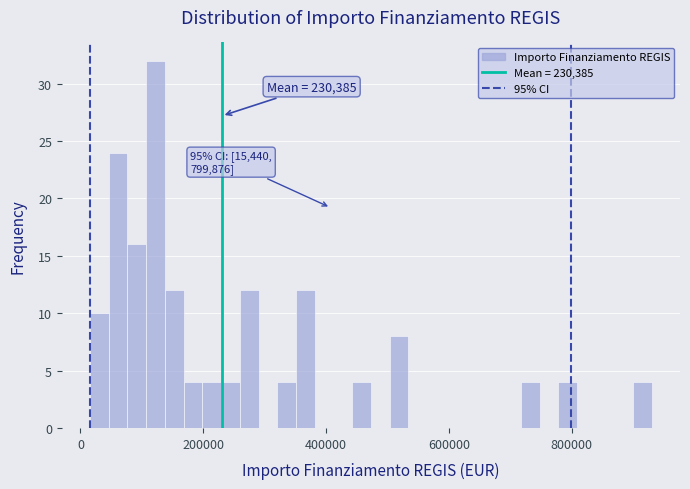

Read against the x-axis, roughly where is the centre of the tallest bar?

120000